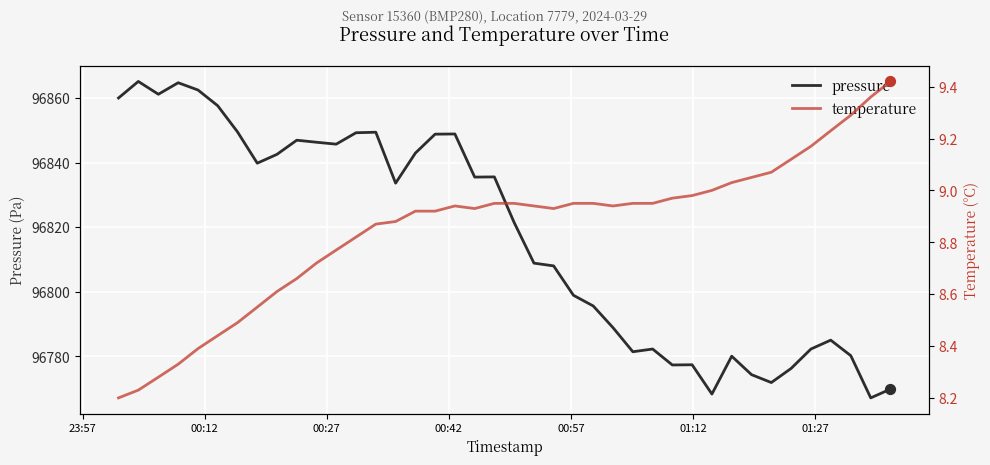

At how many categories does at least one series exceed 19516?

40